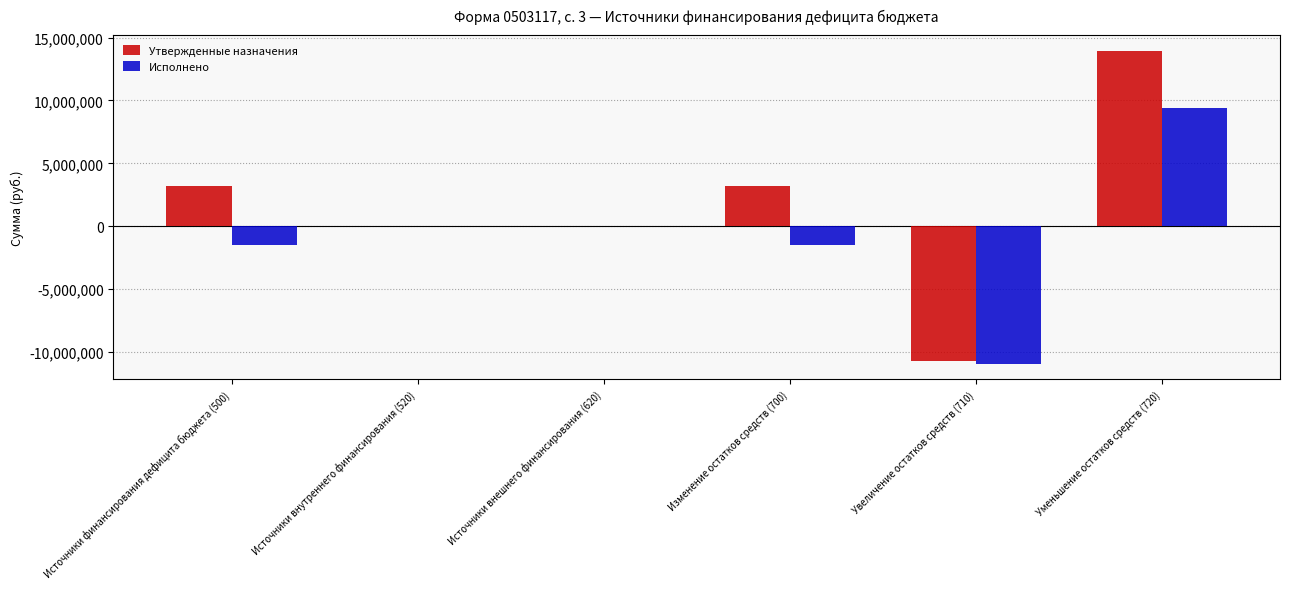

Reading left to right, transcribe all the data shown in this chart.

Утвержденные назначения: Источники финансирования дефицита бюджета (500)=3212925.4	Источники внутреннего финансирования (520)=0.0	Источники внешнего финансирования (620)=0.0	Изменение остатков средств (700)=3212925.4	Увеличение остатков средств (710)=-10741527.0	Уменьшение остатков средств (720)=13954452.4
Исполнено: Источники финансирования дефицита бюджета (500)=-1515212.0	Источники внутреннего финансирования (520)=0.0	Источники внешнего финансирования (620)=0.0	Изменение остатков средств (700)=-1515212.0	Увеличение остатков средств (710)=-10945032.2	Уменьшение остатков средств (720)=9429820.3